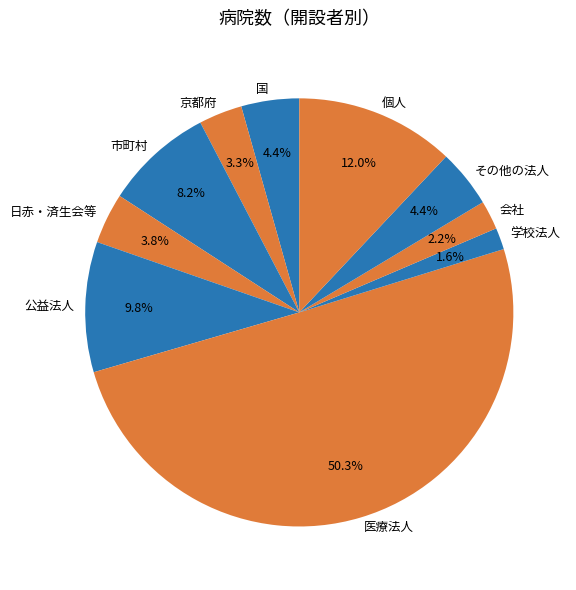

Do 個人 and 会社 together represent more than half of the pie?

No